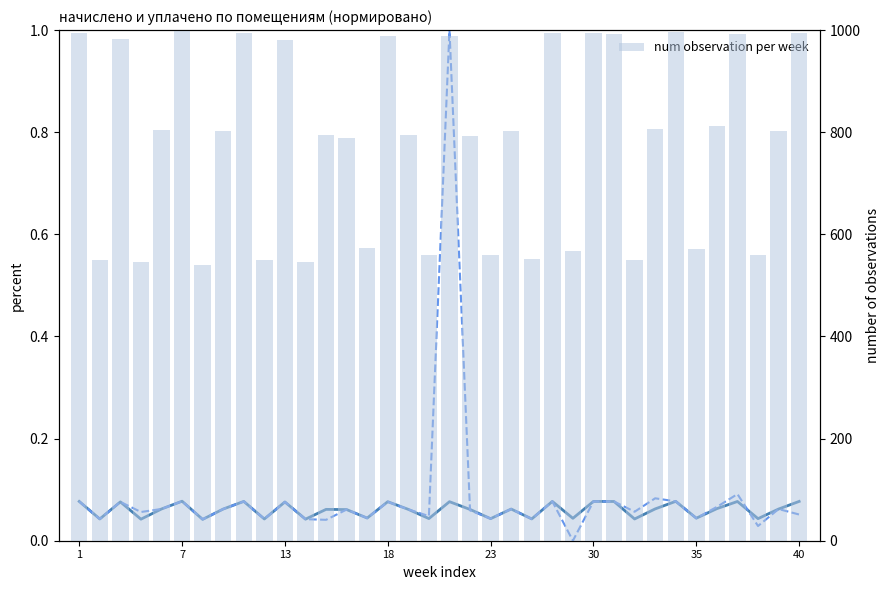

Which series has the widest spread of values?

num observation per week